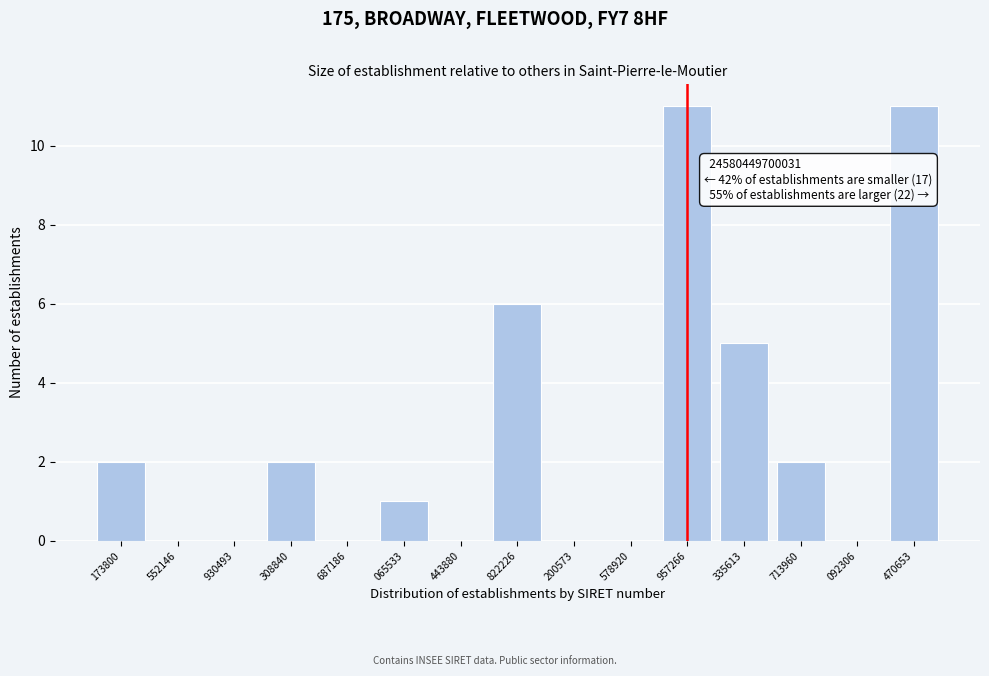

Reading left to right, list all the values displayed in this chart.

173800=2	552146=0	930493=0	308840=2	687186=0	065533=1	443880=0	822226=6	200573=0	578920=0	957266=11	335613=5	713960=2	092306=0	470653=11